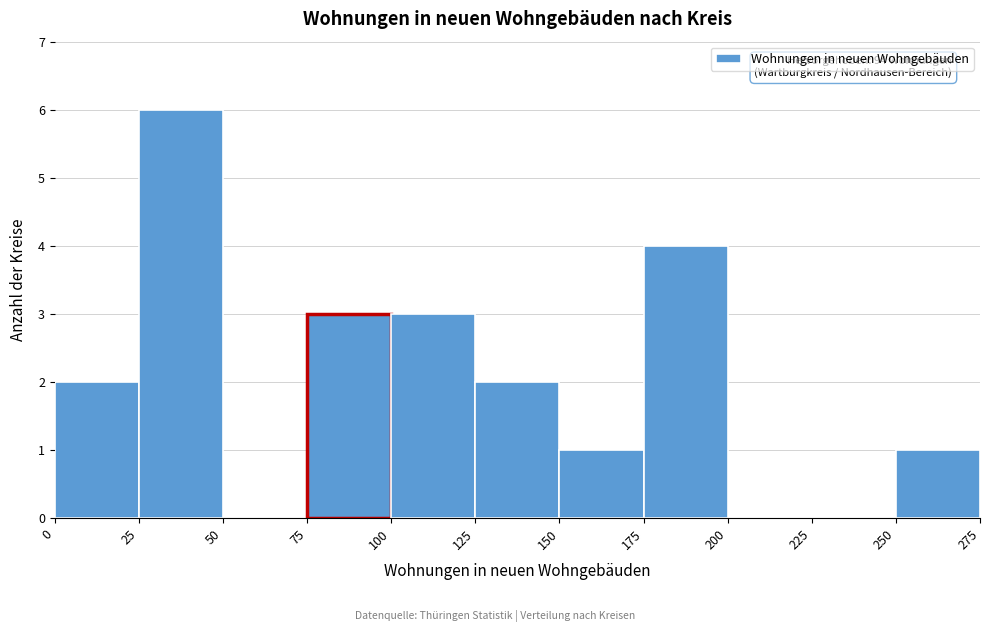

Which range on the x-axis has the tallest bar?

25 to 50